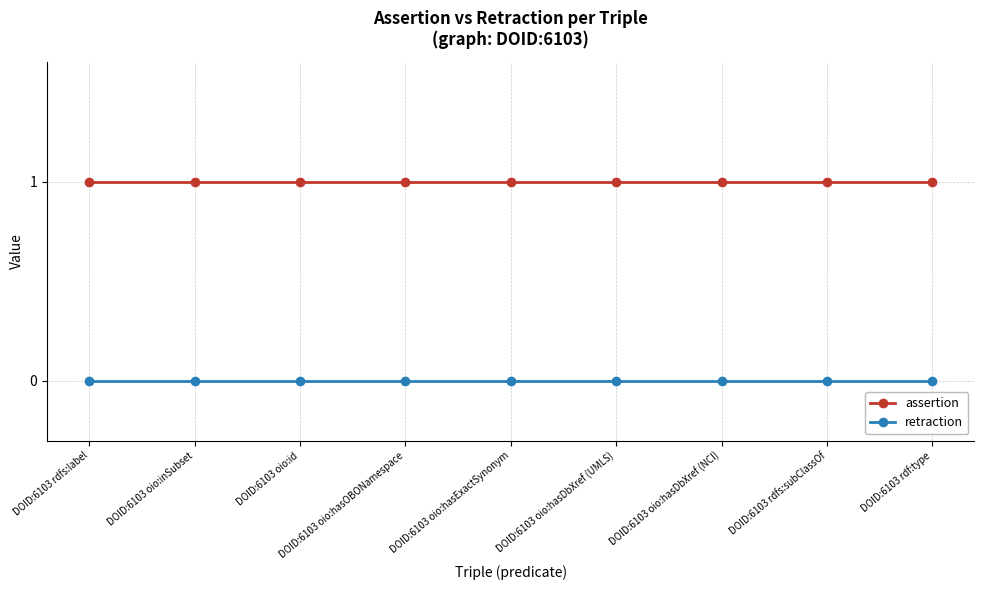

Reading left to right, list all the values displayed in this chart.

assertion: DOID:6103 rdfs:label=1	DOID:6103 oio:inSubset=1	DOID:6103 oio:id=1	DOID:6103 oio:hasOBONamespace=1	DOID:6103 oio:hasExactSynonym=1	DOID:6103 oio:hasDbXref (UMLS)=1	DOID:6103 oio:hasDbXref (NCI)=1	DOID:6103 rdfs:subClassOf=1	DOID:6103 rdf:type=1
retraction: DOID:6103 rdfs:label=0	DOID:6103 oio:inSubset=0	DOID:6103 oio:id=0	DOID:6103 oio:hasOBONamespace=0	DOID:6103 oio:hasExactSynonym=0	DOID:6103 oio:hasDbXref (UMLS)=0	DOID:6103 oio:hasDbXref (NCI)=0	DOID:6103 rdfs:subClassOf=0	DOID:6103 rdf:type=0